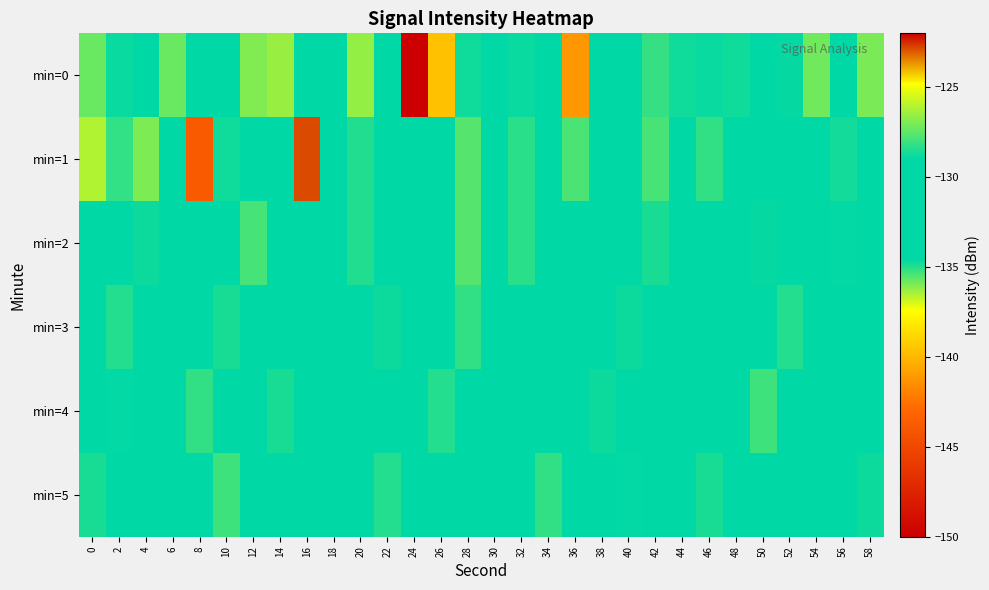

Rank the series at 12 from lowest to highest value.

min=0, min=3, min=5, min=4, min=1, min=2